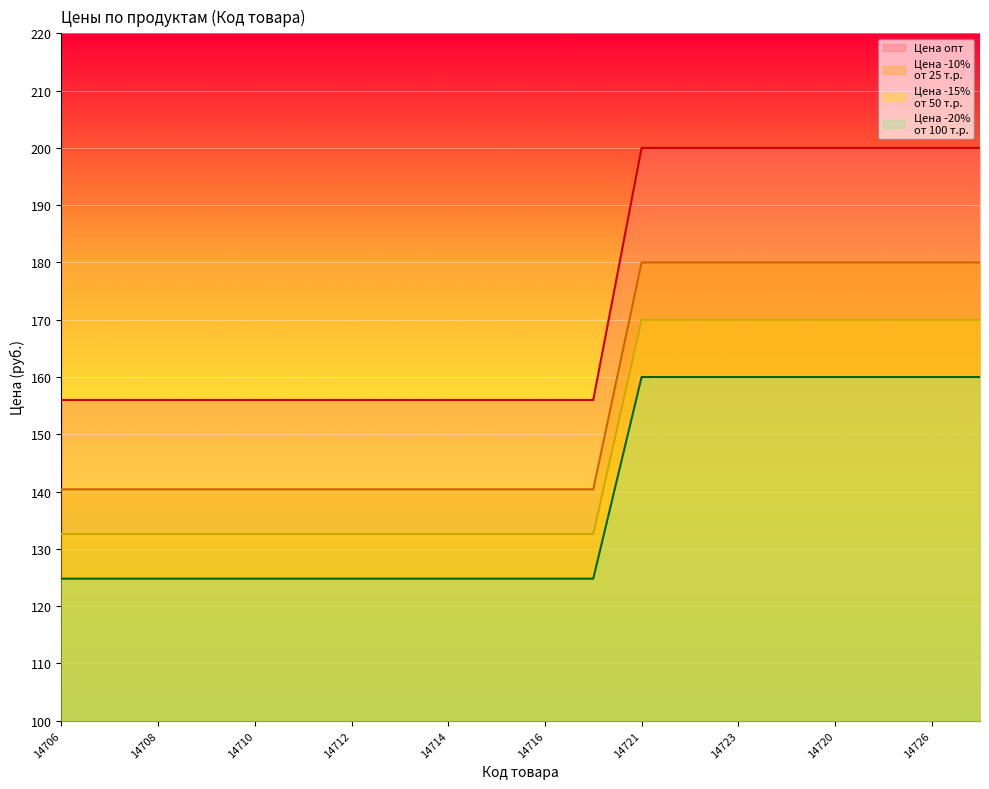

At which category does the chart reach its peak across all series?

14721